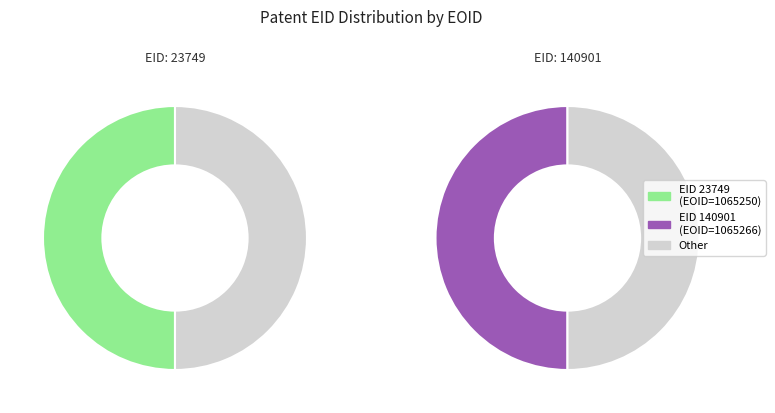

How many segments does this pie chart have?

2